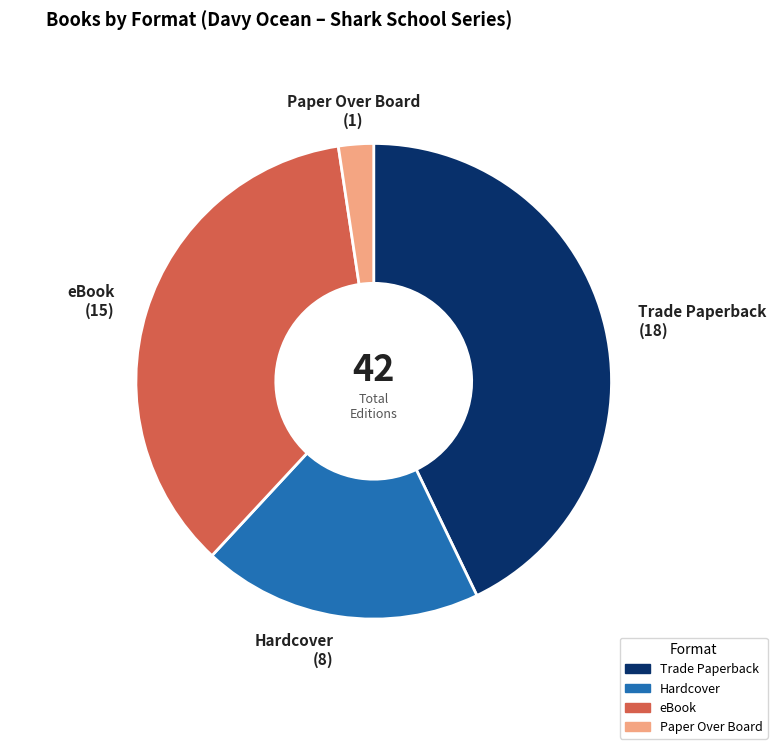

How many slices are in this pie chart?

4